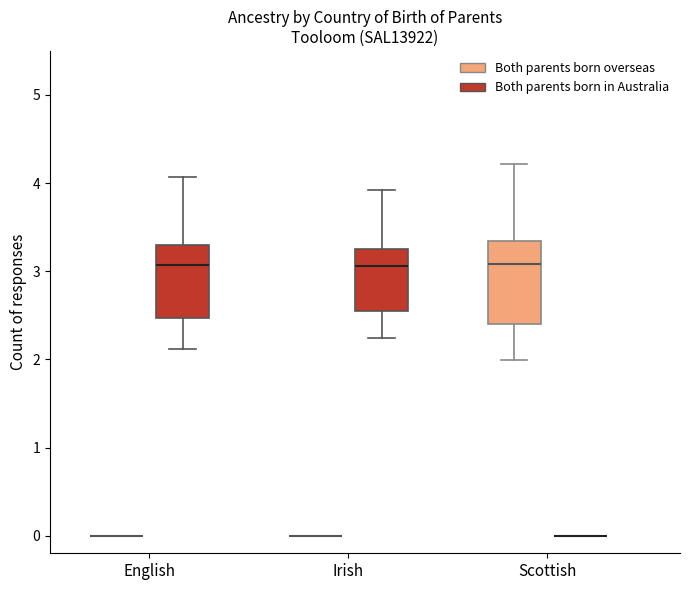

Reading left to right, transcribe this box plot: for each box, give where its median line is, the range the box spans, and where its two whiskers end, as read against the y-axis. The values are not printed on the chart, so give them approximately, as read against the axis.

English (Both parents born overseas): box collapsed to a line at 0.0, whiskers 0.0 to 0.0
English (Both parents born in Australia): median 3.1, box 2.5 to 3.3, whiskers 2.1 to 4.1
Irish (Both parents born overseas): box collapsed to a line at 0.0, whiskers 0.0 to 0.0
Irish (Both parents born in Australia): median 3.1, box 2.5 to 3.3, whiskers 2.2 to 3.9
Scottish (Both parents born overseas): median 3.1, box 2.4 to 3.3, whiskers 2.0 to 4.2
Scottish (Both parents born in Australia): box collapsed to a line at 0.0, whiskers 0.0 to 0.0